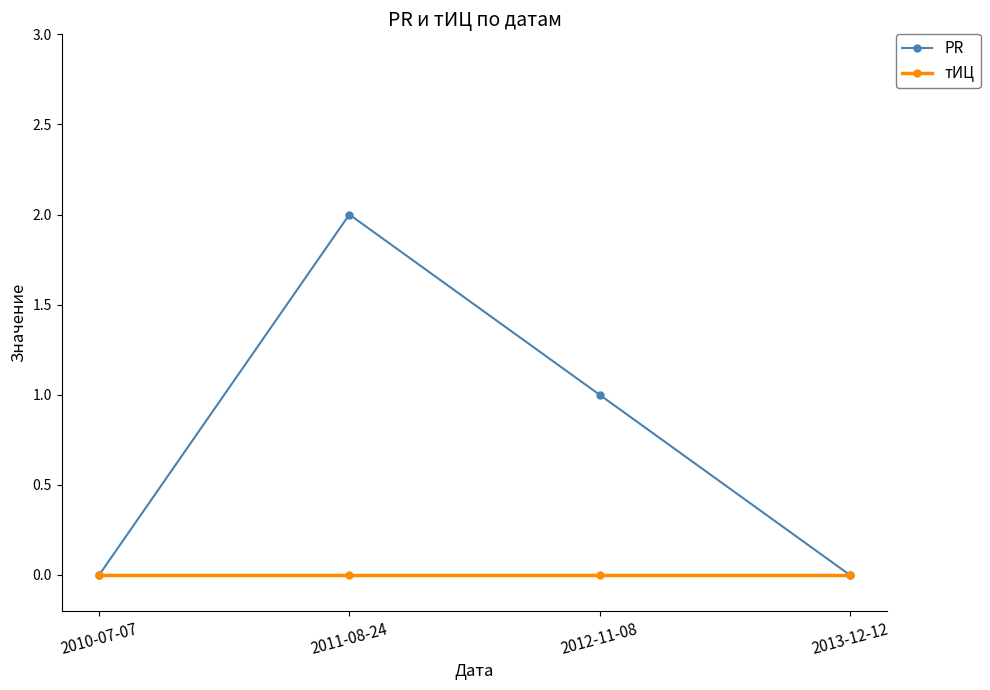

Which series has the largest total across all categories?

PR